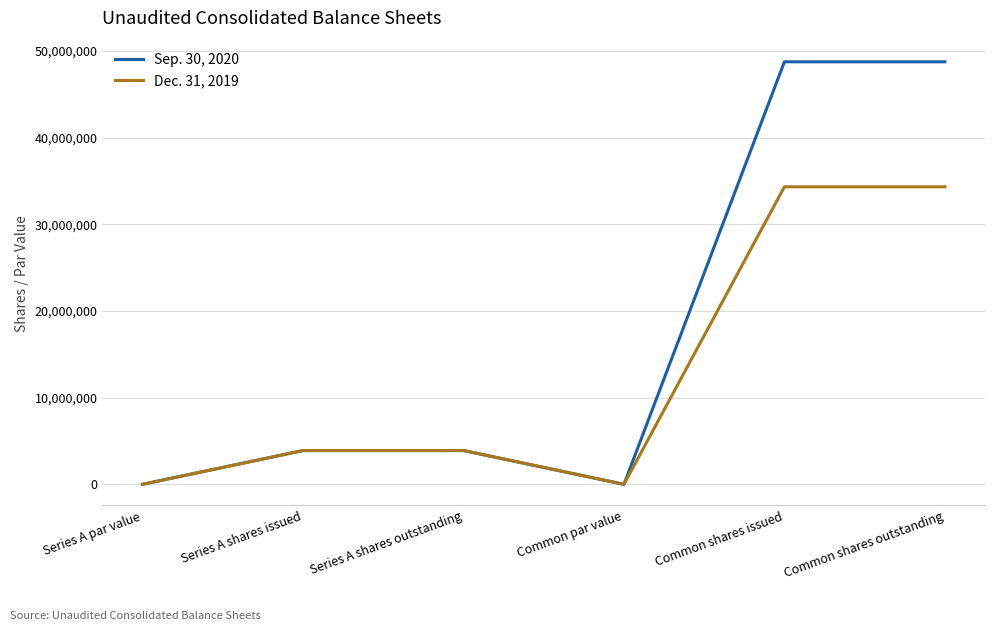

Between Series A par value and Common shares issued, which series saw the biggest shift?

Sep. 30, 2020